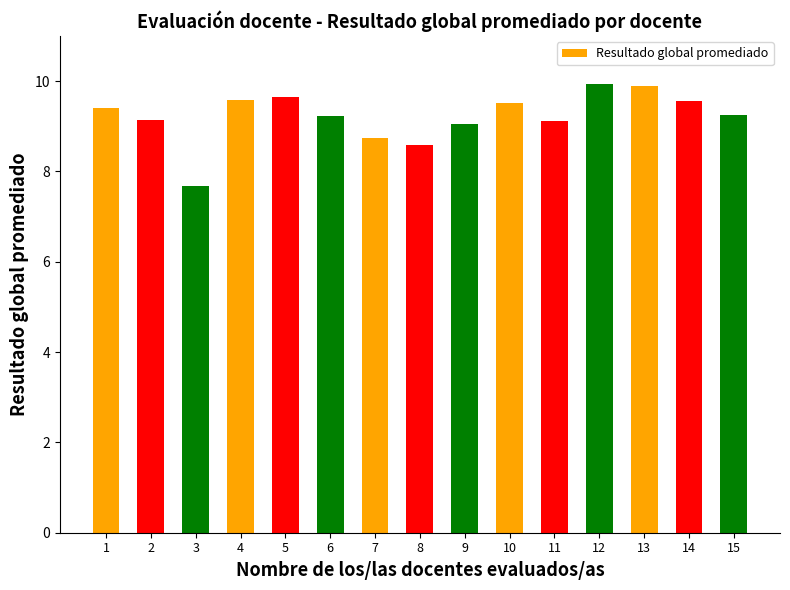

Is it true that the value at 13 is 13.4?

False